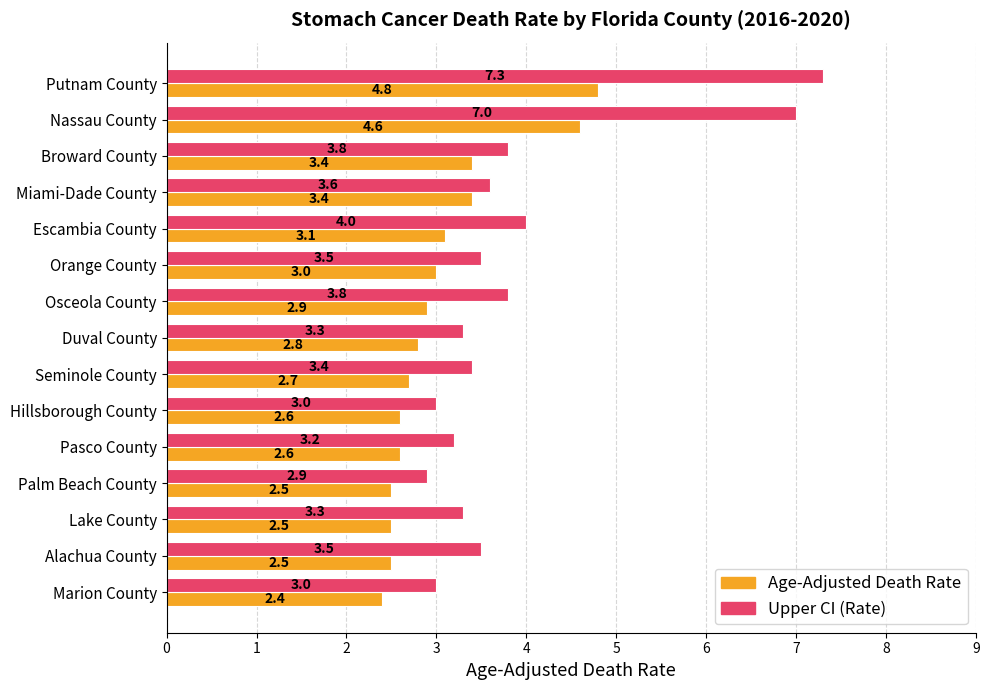

List the series in order of their peak value, lowest first.

Age-Adjusted Death Rate, Upper CI (Rate)